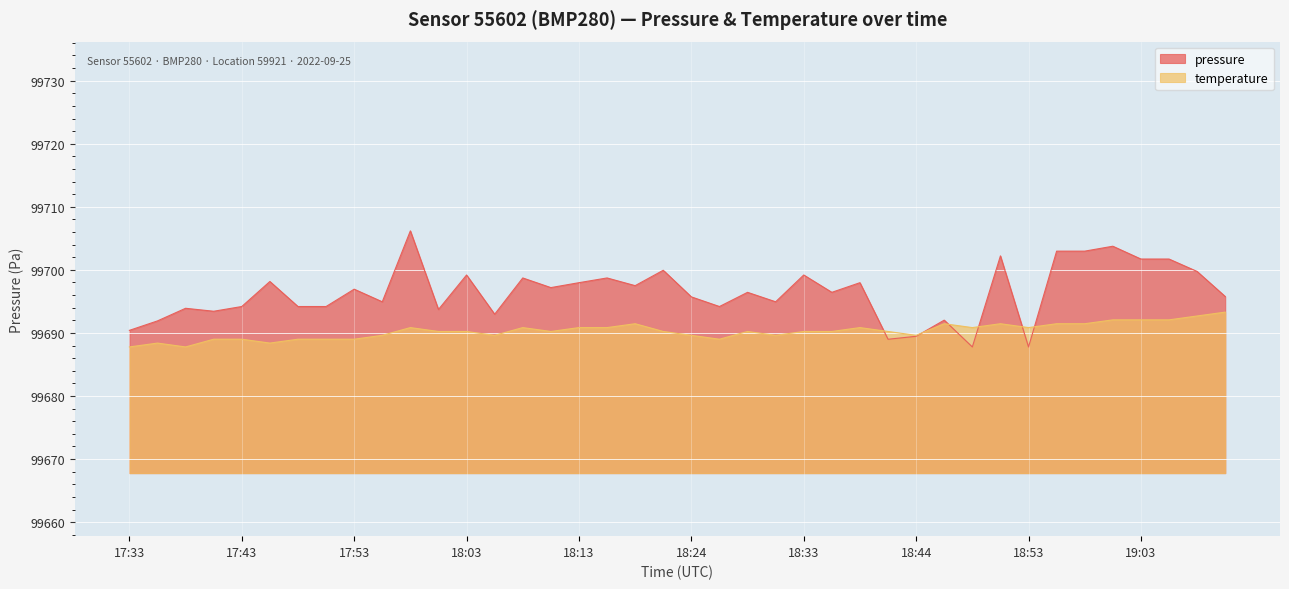

Between 18:44 and 18:03, which is larger?

18:03